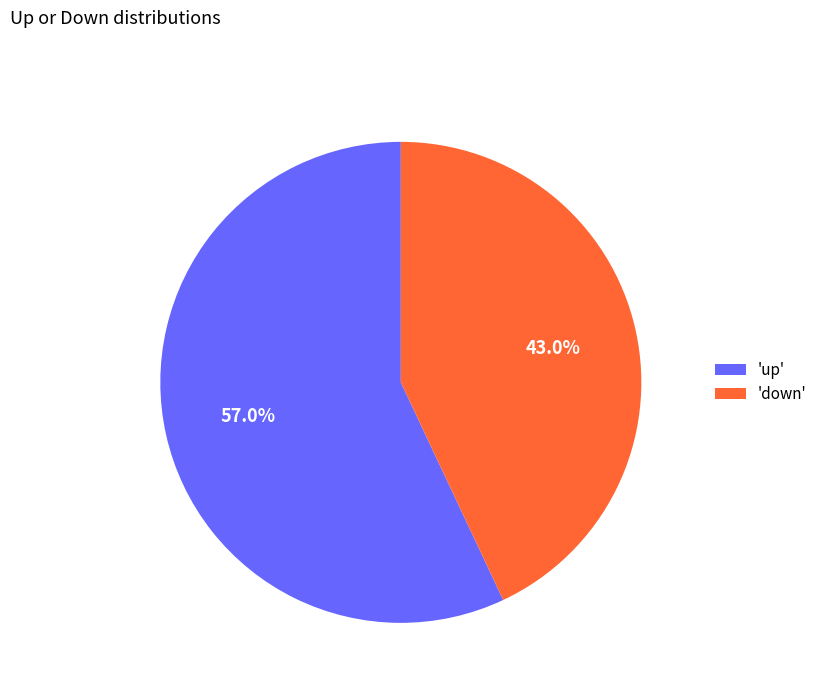

Combined, what portion of the pie is 'up' and 'down'?

100.0%